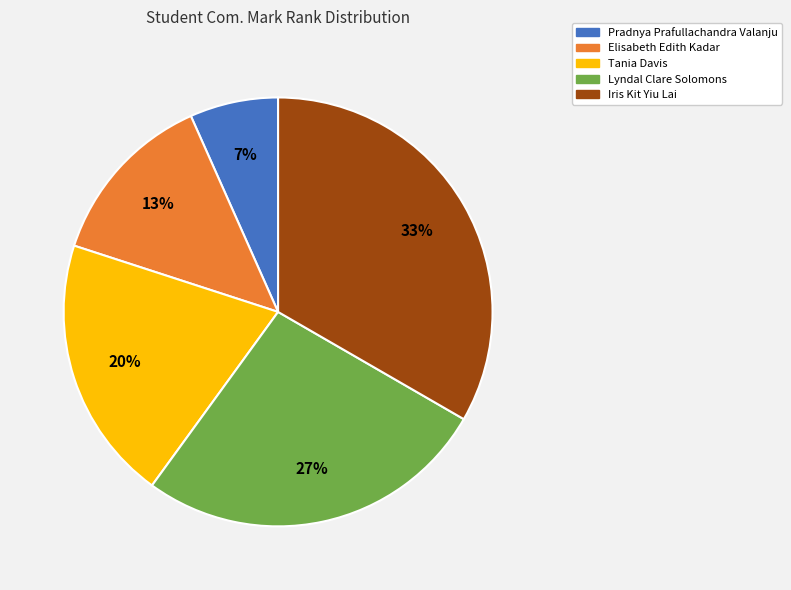

Is it true that Lyndal Clare Solomons is 27% of the pie?

True